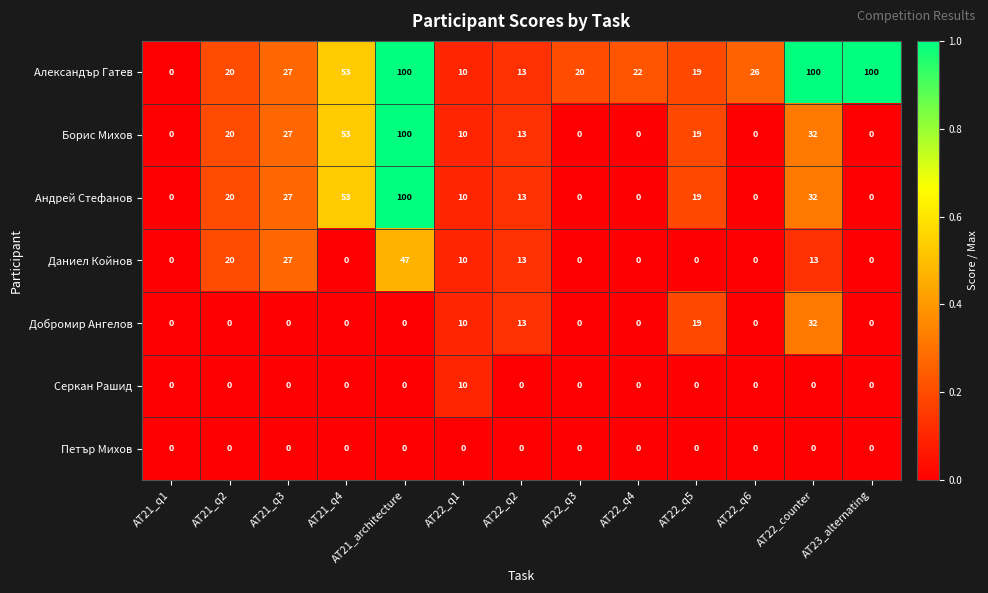

What is the sum of all Добромир Ангелов values?

74